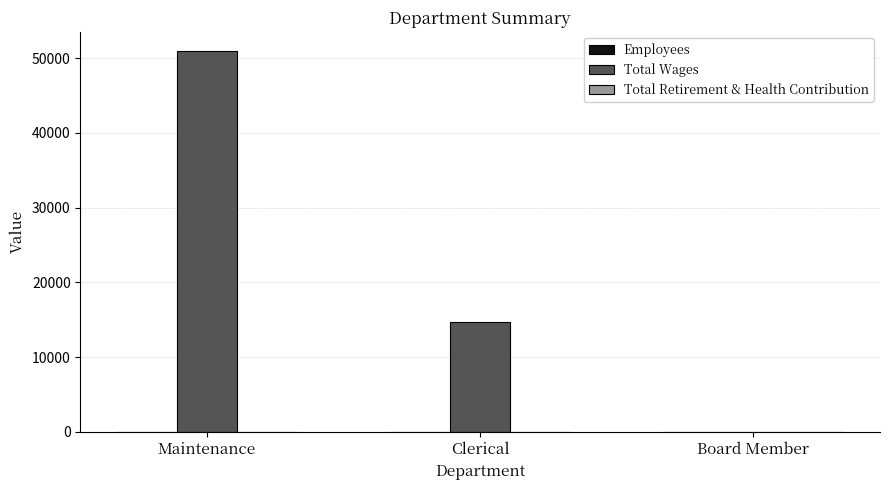

How many groups of bars are there?

3